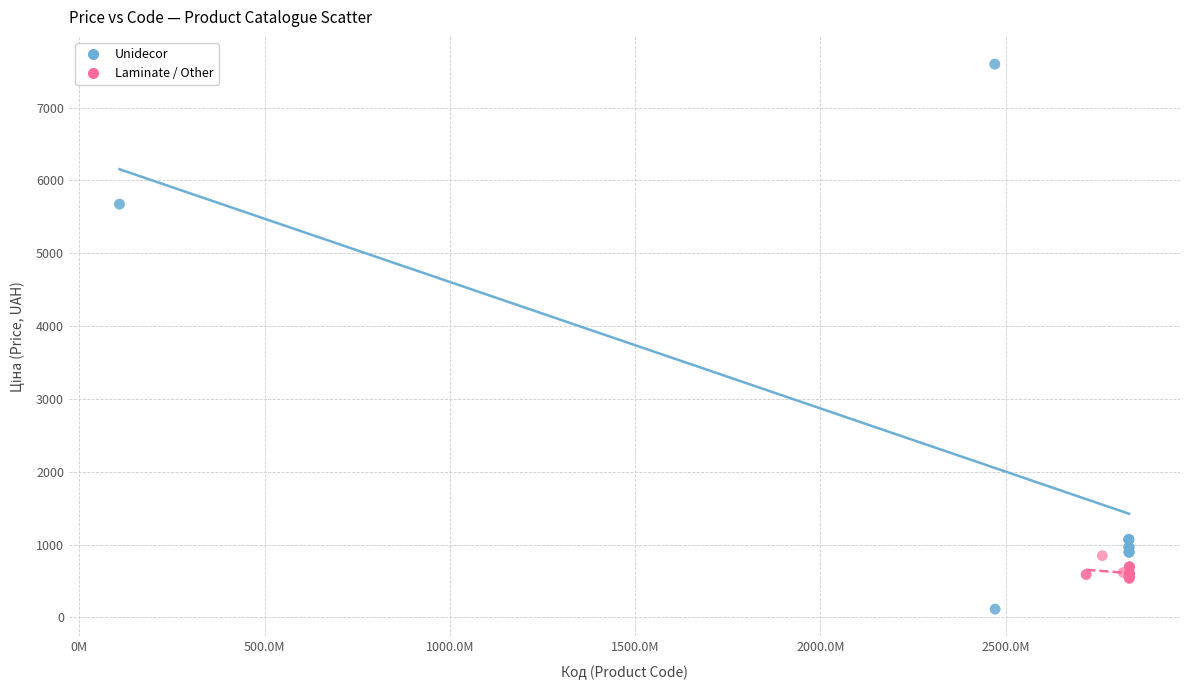

What are all the series names shown in the legend?

Unidecor, Laminate / Other